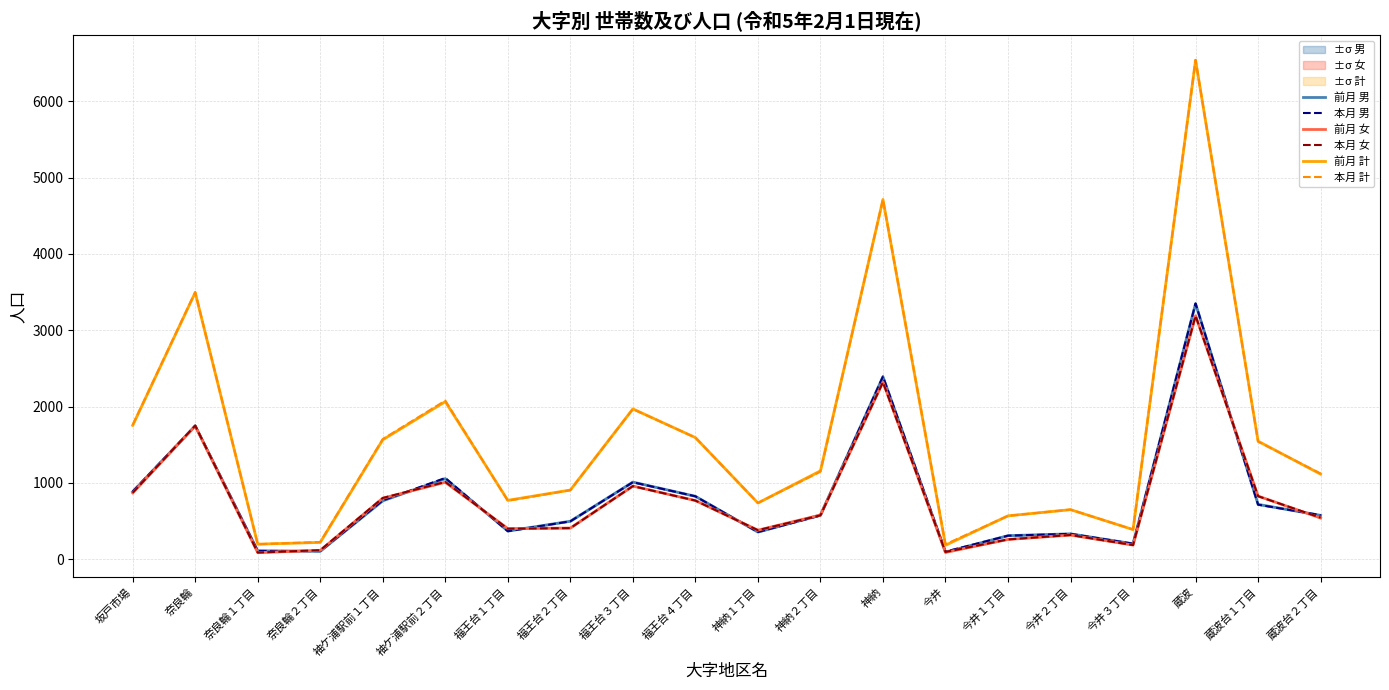

At which label does 本月 計 reach its minimum?

今井